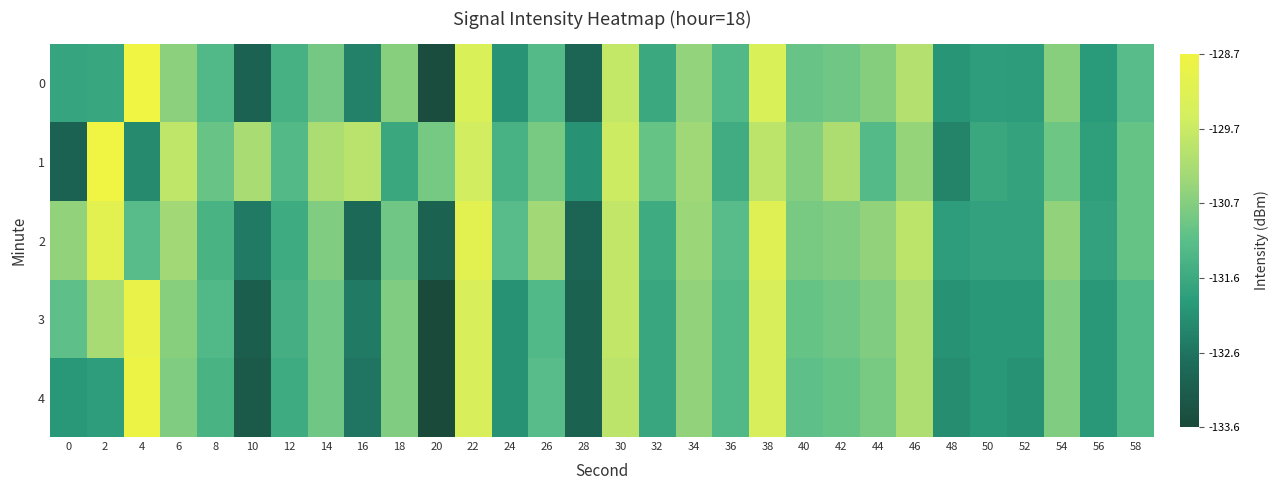

What is the total value across all series at 46?

-650.6